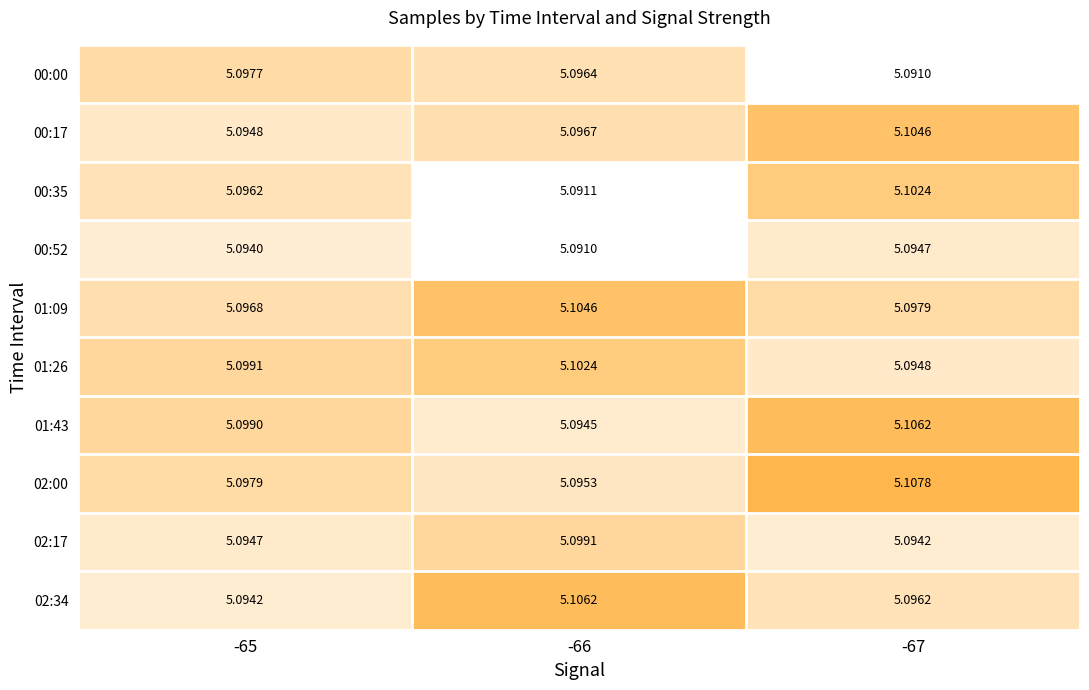

Is the value of 00:52 at -66 greater than the value of 01:09 at -65?

No